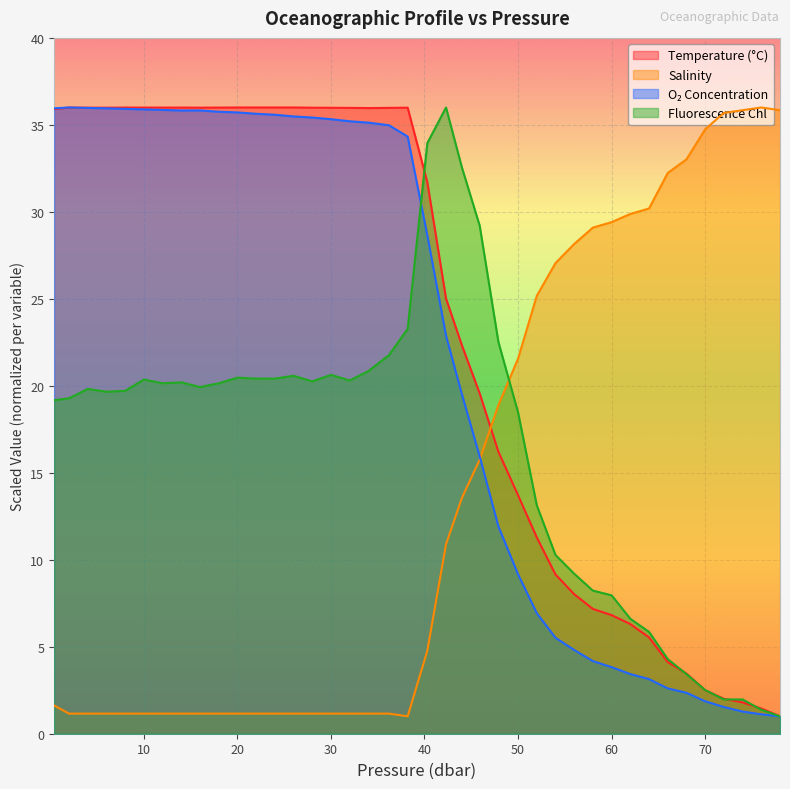

Which series ends up on top after the final intersection of fchl and t?

t